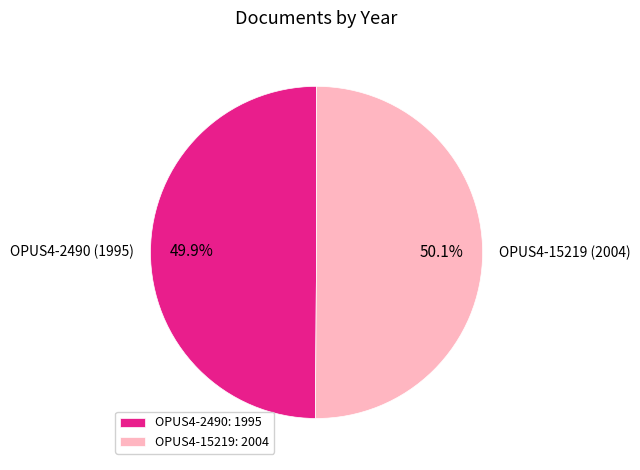

Approximately how many times larger is the value at OPUS4-2490 (1995) compared to OPUS4-15219 (2004)?

1.0